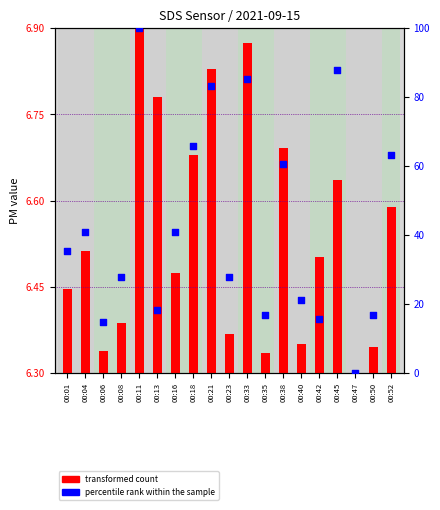

What is the total value across all series at 00:08?

28.0